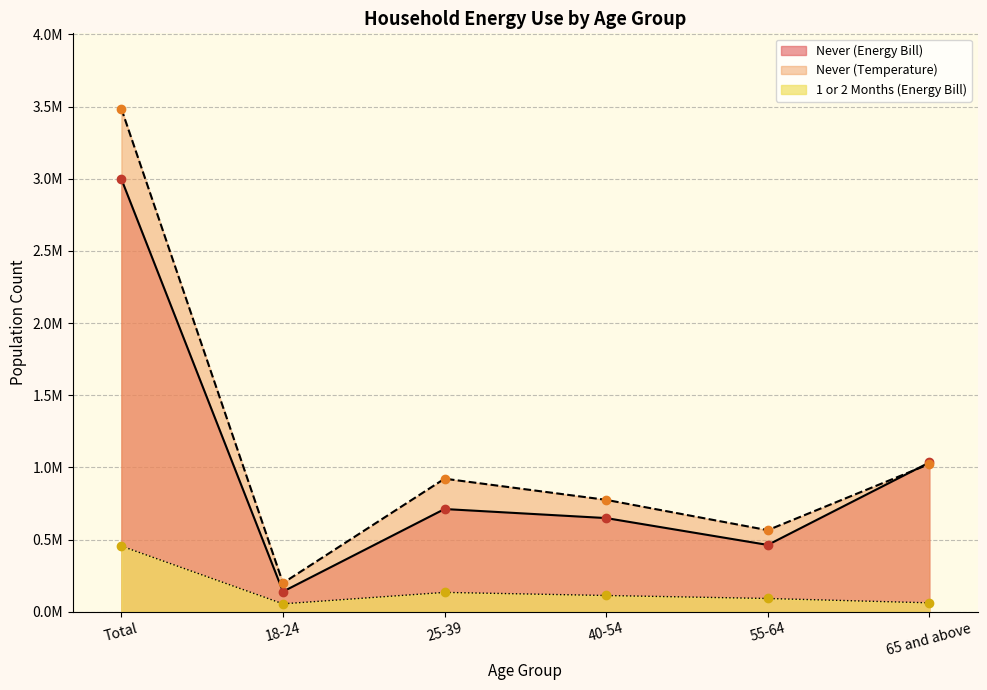

How many series are shown in this chart?

3